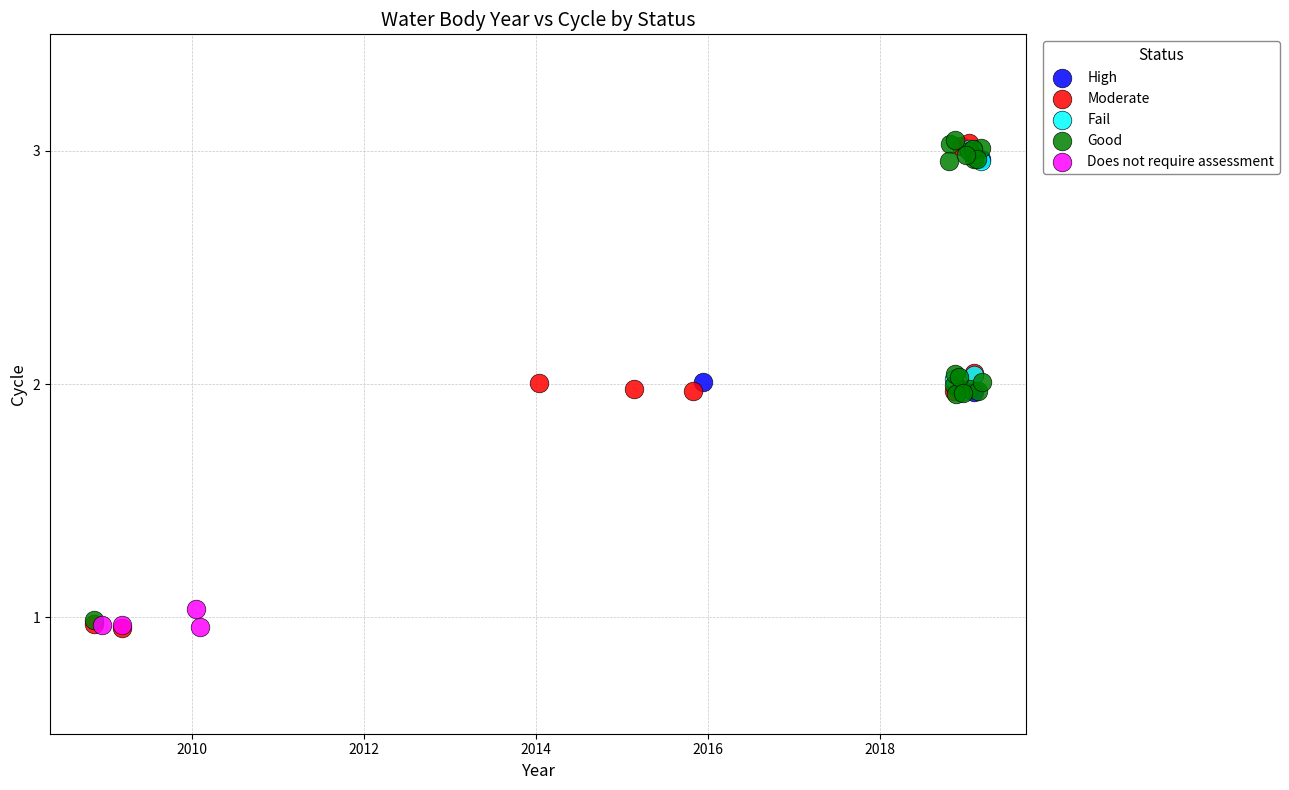

What are all the series names shown in the legend?

High, Moderate, Fail, Good, Does not require assessment